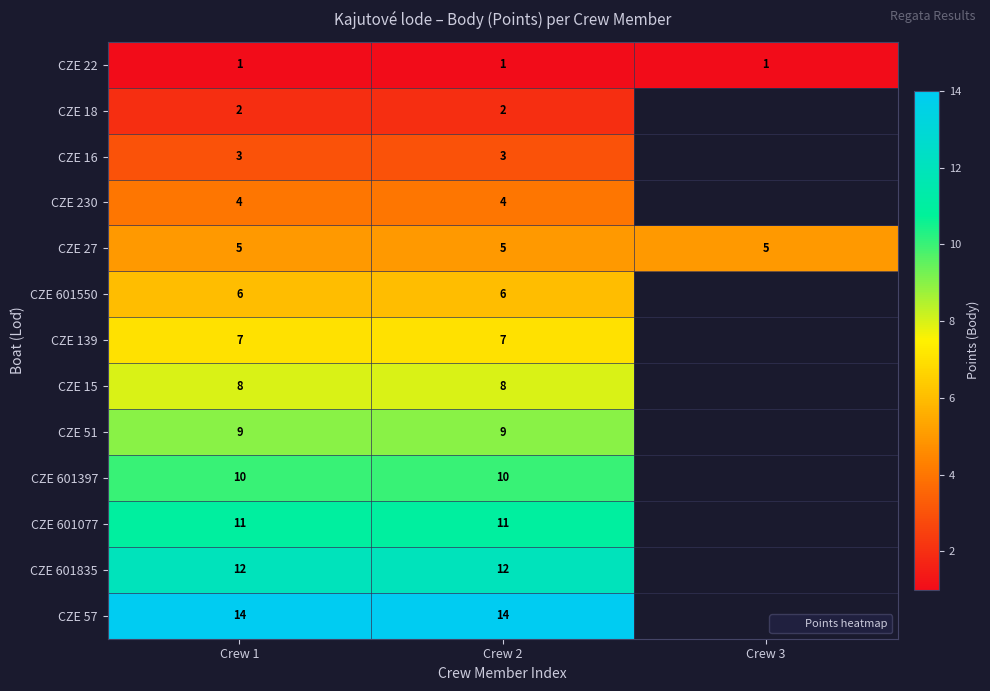

At which label is CZE 22 closest to 1?

Crew 1